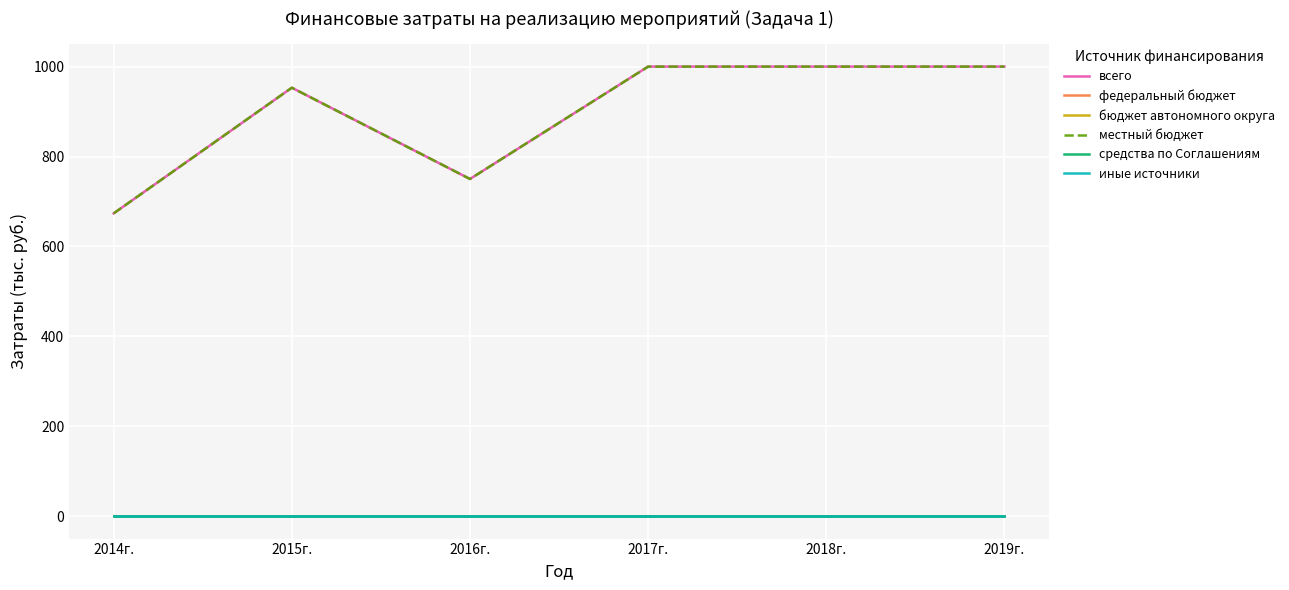

List the series in order of their peak value, lowest first.

федеральный бюджет, бюджет автономного округа, средства по Соглашениям, иные источники, всего, местный бюджет